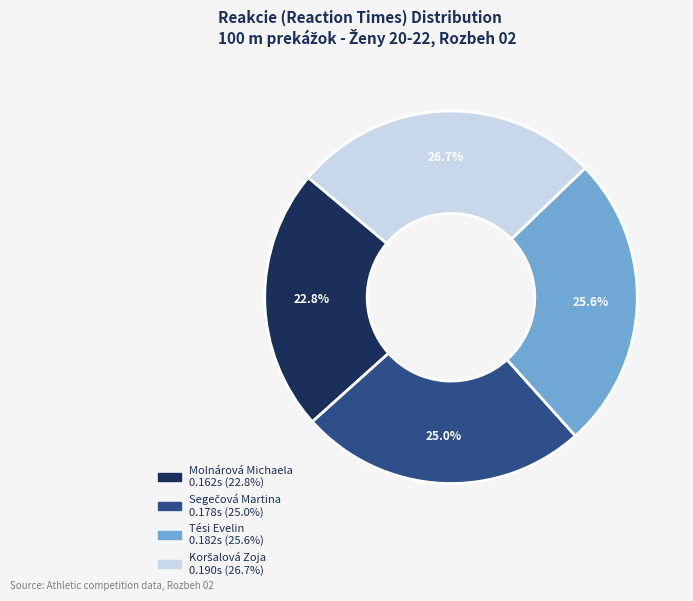

How many segments does this pie chart have?

4